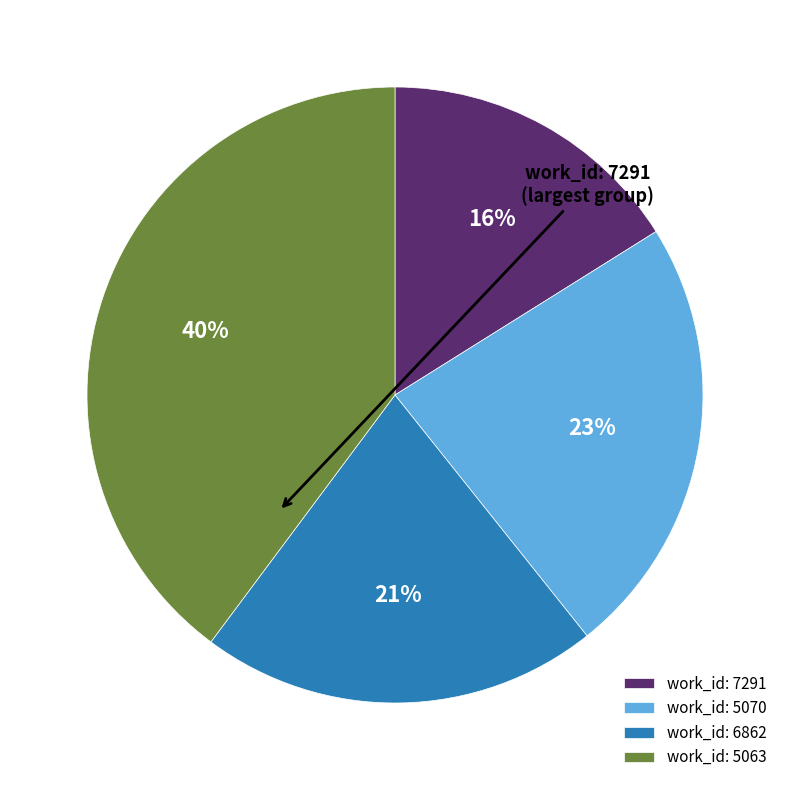

Rank the categories by value from lowest to highest.

work_id: 7291, work_id: 6862, work_id: 5070, work_id: 5063